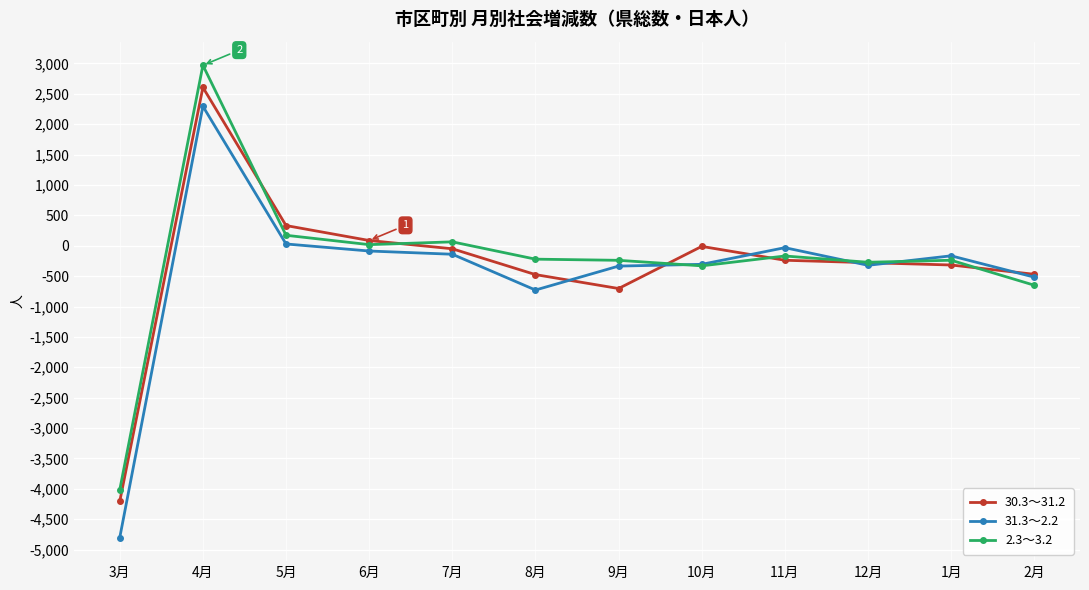

At which label is 31.3～2.2 closest to -1253?

8月